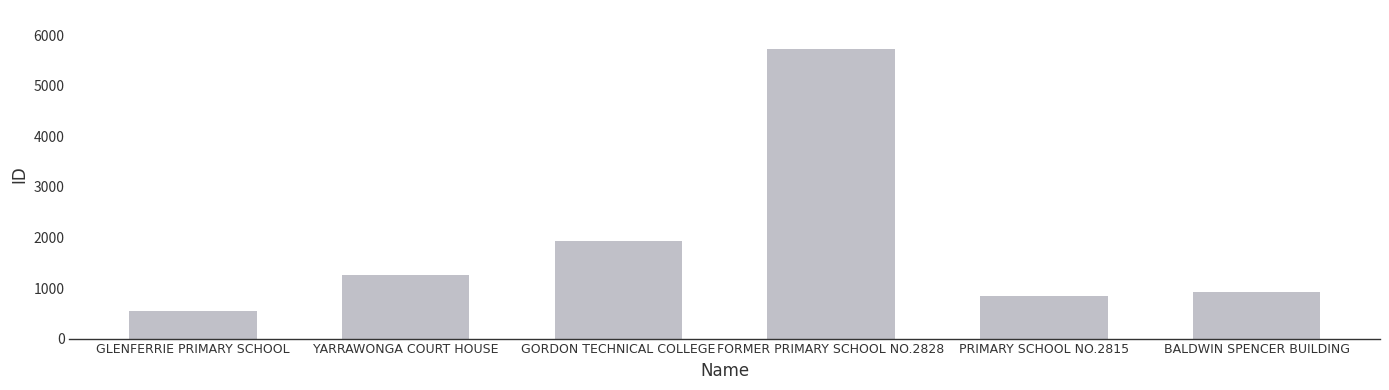

What is the difference between the second highest and minimum values?

1376